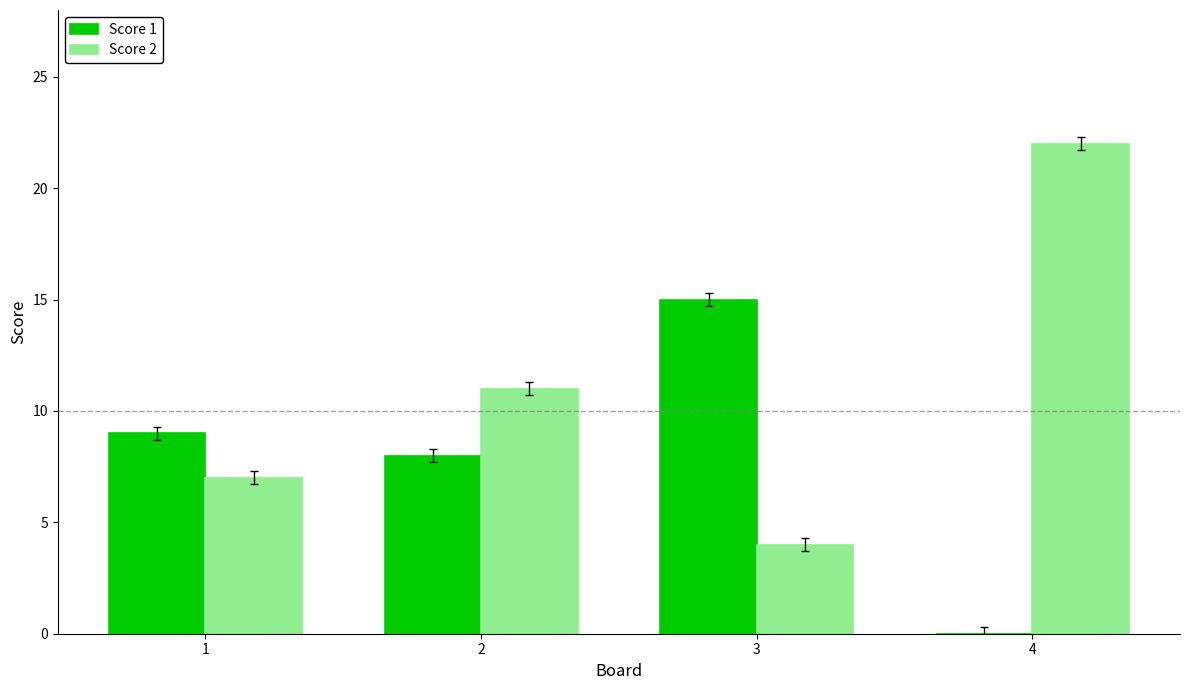

Which category has the highest value across all series?

4